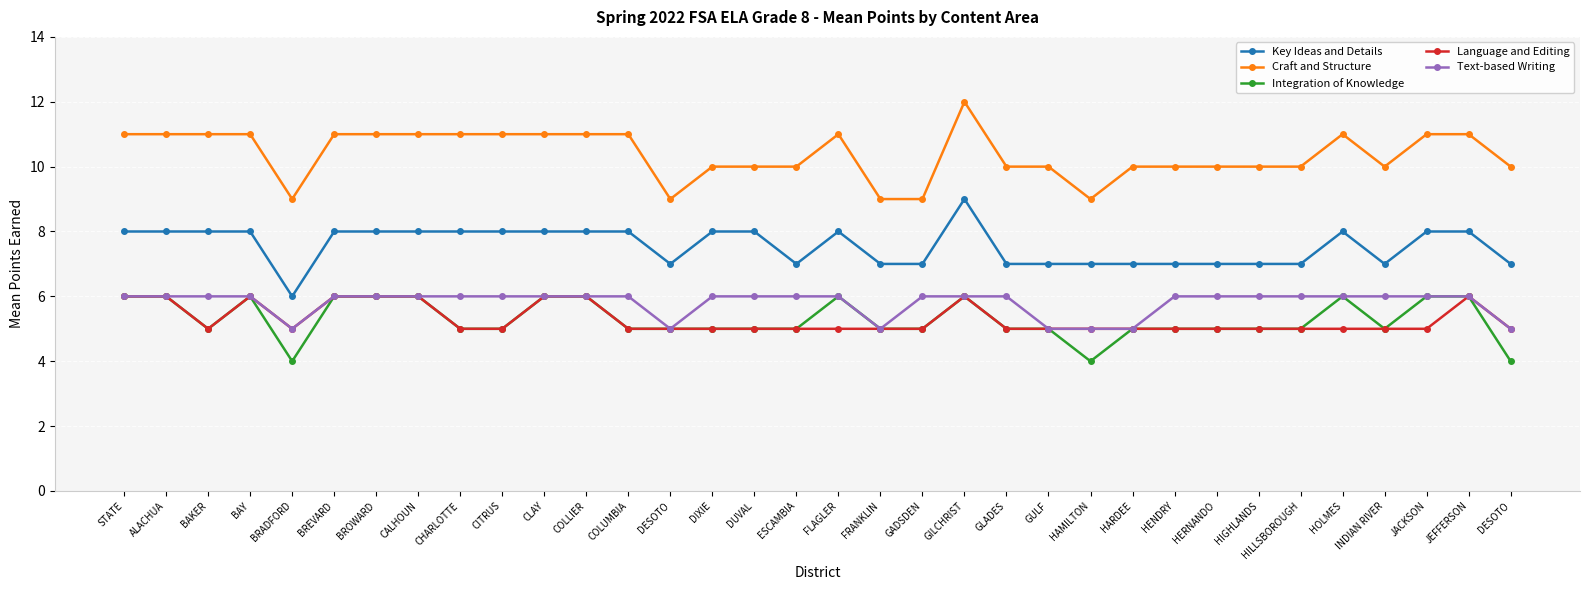

Reading left to right, extract all data points from this chart.

Key Ideas and Details: STATE=8	ALACHUA=8	BAKER=8	BAY=8	BRADFORD=6	BREVARD=8	BROWARD=8	CALHOUN=8	CHARLOTTE=8	CITRUS=8	CLAY=8	COLLIER=8	COLUMBIA=8	DESOTO=7	DIXIE=8	DUVAL=8	ESCAMBIA=7	FLAGLER=8	FRANKLIN=7	GADSDEN=7	GILCHRIST=9	GLADES=7	GULF=7	HAMILTON=7	HARDEE=7	HENDRY=7	HERNANDO=7	HIGHLANDS=7	HILLSBOROUGH=7	HOLMES=8	INDIAN RIVER=7	JACKSON=8	JEFFERSON=8	DESOTO=7
Craft and Structure: STATE=11	ALACHUA=11	BAKER=11	BAY=11	BRADFORD=9	BREVARD=11	BROWARD=11	CALHOUN=11	CHARLOTTE=11	CITRUS=11	CLAY=11	COLLIER=11	COLUMBIA=11	DESOTO=9	DIXIE=10	DUVAL=10	ESCAMBIA=10	FLAGLER=11	FRANKLIN=9	GADSDEN=9	GILCHRIST=12	GLADES=10	GULF=10	HAMILTON=9	HARDEE=10	HENDRY=10	HERNANDO=10	HIGHLANDS=10	HILLSBOROUGH=10	HOLMES=11	INDIAN RIVER=10	JACKSON=11	JEFFERSON=11	DESOTO=10
Integration of Knowledge: STATE=6	ALACHUA=6	BAKER=5	BAY=6	BRADFORD=4	BREVARD=6	BROWARD=6	CALHOUN=6	CHARLOTTE=5	CITRUS=5	CLAY=6	COLLIER=6	COLUMBIA=5	DESOTO=5	DIXIE=5	DUVAL=5	ESCAMBIA=5	FLAGLER=6	FRANKLIN=5	GADSDEN=5	GILCHRIST=6	GLADES=5	GULF=5	HAMILTON=4	HARDEE=5	HENDRY=5	HERNANDO=5	HIGHLANDS=5	HILLSBOROUGH=5	HOLMES=6	INDIAN RIVER=5	JACKSON=6	JEFFERSON=6	DESOTO=4
Language and Editing: STATE=6	ALACHUA=6	BAKER=5	BAY=6	BRADFORD=5	BREVARD=6	BROWARD=6	CALHOUN=6	CHARLOTTE=5	CITRUS=5	CLAY=6	COLLIER=6	COLUMBIA=5	DESOTO=5	DIXIE=5	DUVAL=5	ESCAMBIA=5	FLAGLER=5	FRANKLIN=5	GADSDEN=5	GILCHRIST=6	GLADES=5	GULF=5	HAMILTON=5	HARDEE=5	HENDRY=5	HERNANDO=5	HIGHLANDS=5	HILLSBOROUGH=5	HOLMES=5	INDIAN RIVER=5	JACKSON=5	JEFFERSON=6	DESOTO=5
Text-based Writing: STATE=6	ALACHUA=6	BAKER=6	BAY=6	BRADFORD=5	BREVARD=6	BROWARD=6	CALHOUN=6	CHARLOTTE=6	CITRUS=6	CLAY=6	COLLIER=6	COLUMBIA=6	DESOTO=5	DIXIE=6	DUVAL=6	ESCAMBIA=6	FLAGLER=6	FRANKLIN=5	GADSDEN=6	GILCHRIST=6	GLADES=6	GULF=5	HAMILTON=5	HARDEE=5	HENDRY=6	HERNANDO=6	HIGHLANDS=6	HILLSBOROUGH=6	HOLMES=6	INDIAN RIVER=6	JACKSON=6	JEFFERSON=6	DESOTO=5